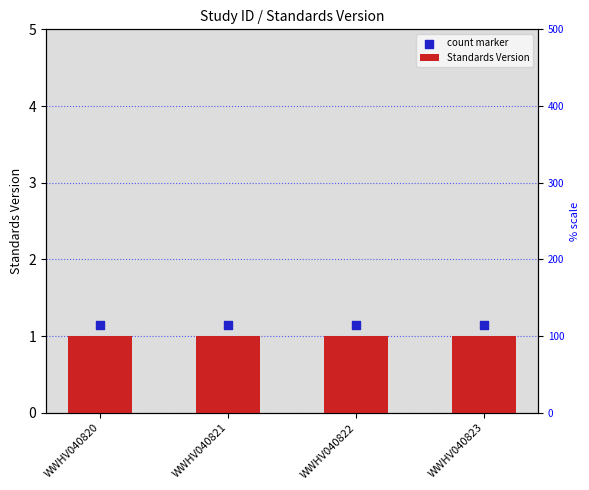

What are all the series names shown in the legend?

Standards Version, count marker